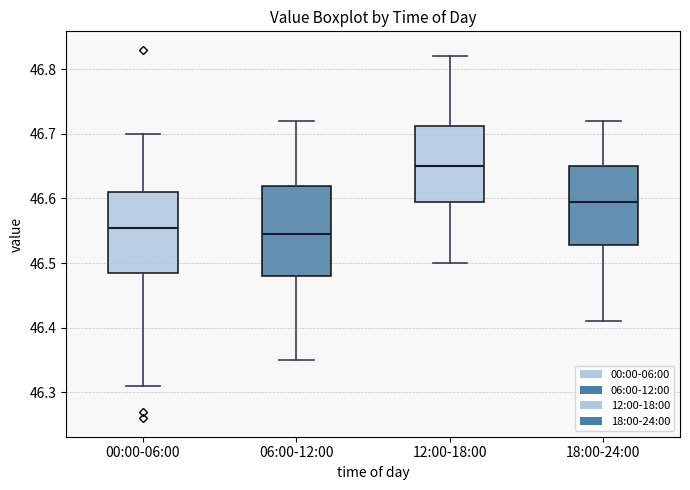

Where is the upper edge of the box for 12:00-18:00 on the y-axis? The values are not printed on the chart, so give them approximately, as read against the axis.

46.71